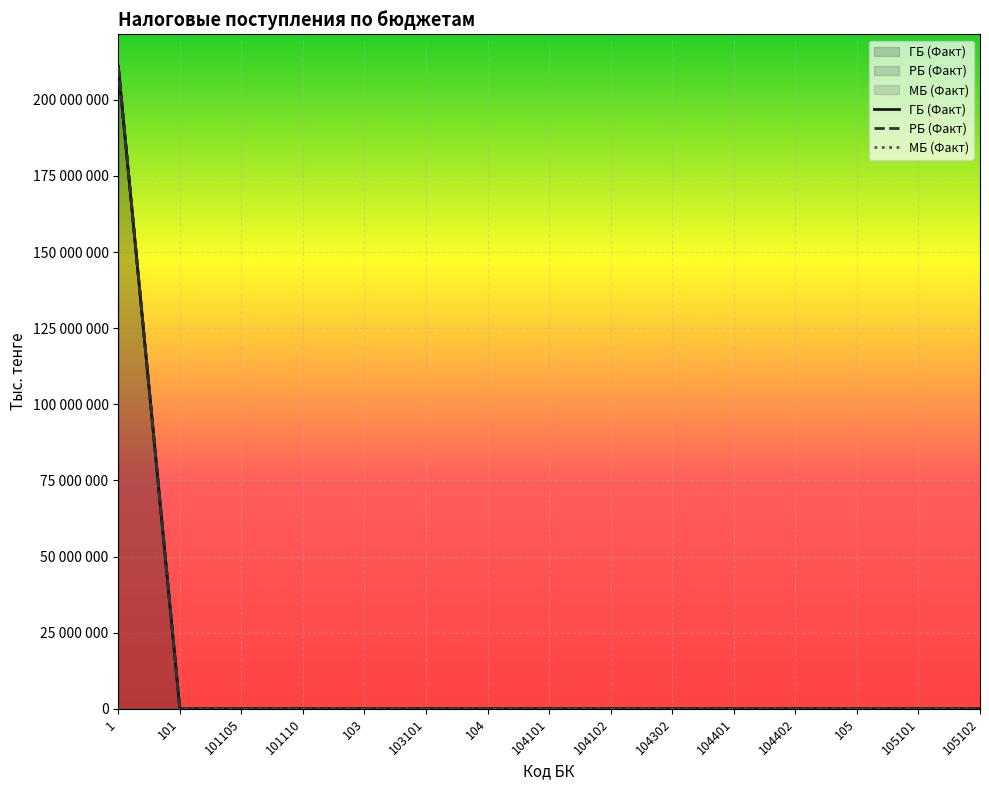

Reading left to right, what are all the values shown in this chart?

ГБ (Факт): 1=210950918	101=0	101105=0	101110=0	103=0	103101=0	104=0	104101=0	104102=0	104302=0	104401=0	104402=0	105=0	105101=0	105102=0
РБ (Факт): 1=210950918	101=0	101105=0	101110=0	103=0	103101=0	104=0	104101=0	104102=0	104302=0	104401=0	104402=0	105=0	105101=0	105102=0